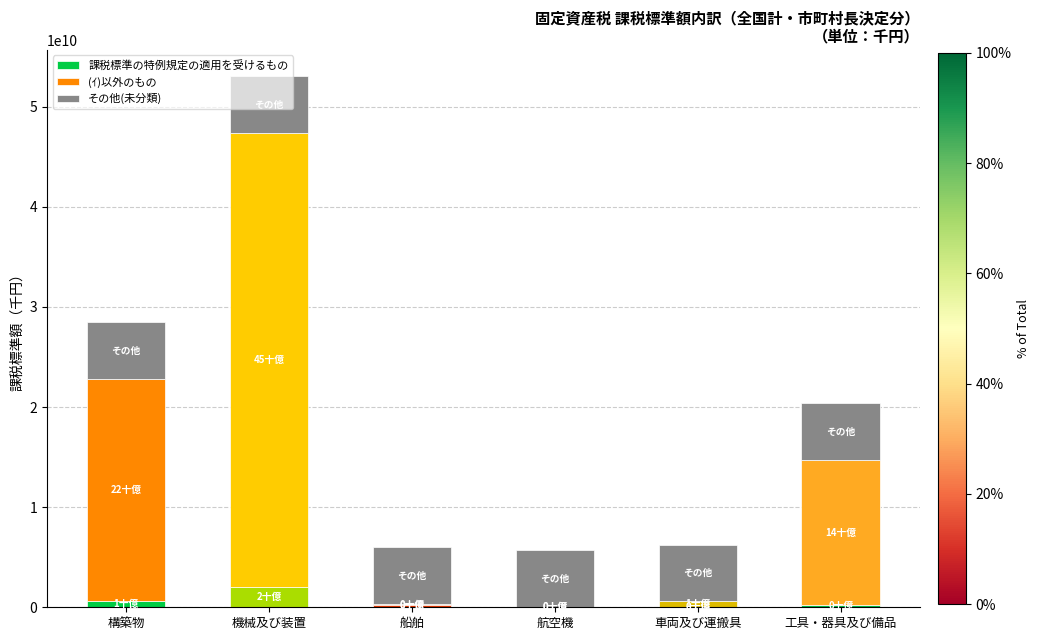

At which category is the sum across all series the highest?

機械及び装置